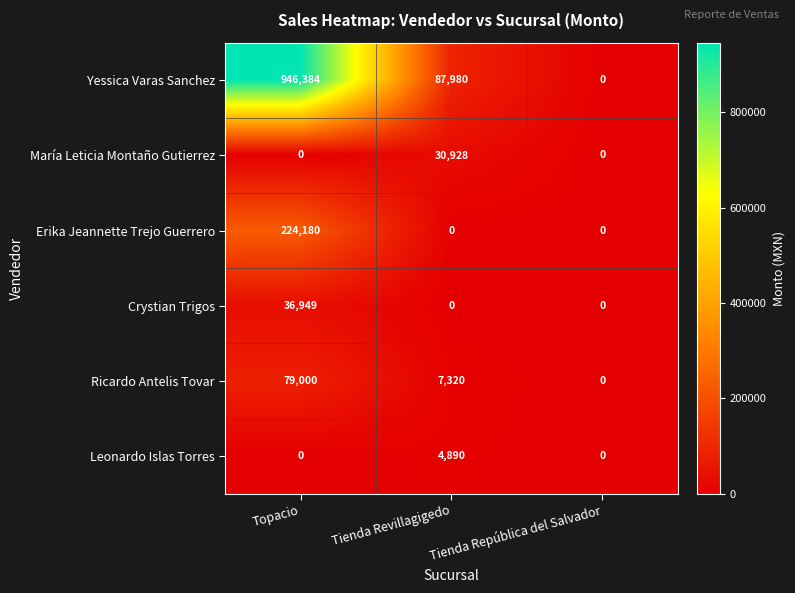

At which category does the chart reach its peak across all series?

Topacio